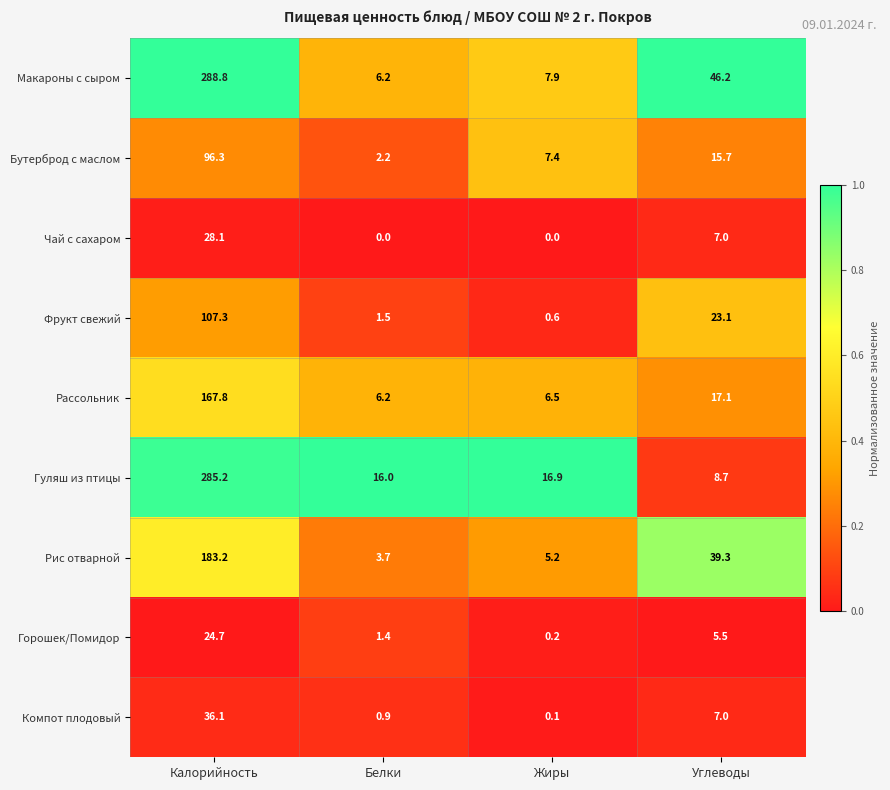

Rank the categories by Фрукт свежий value from lowest to highest.

Жиры, Белки, Углеводы, Калорийность